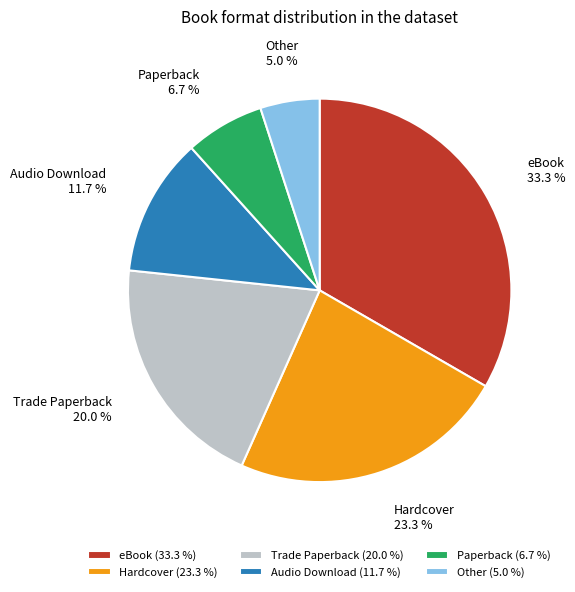

Is it true that Other is 5% of the pie?

True